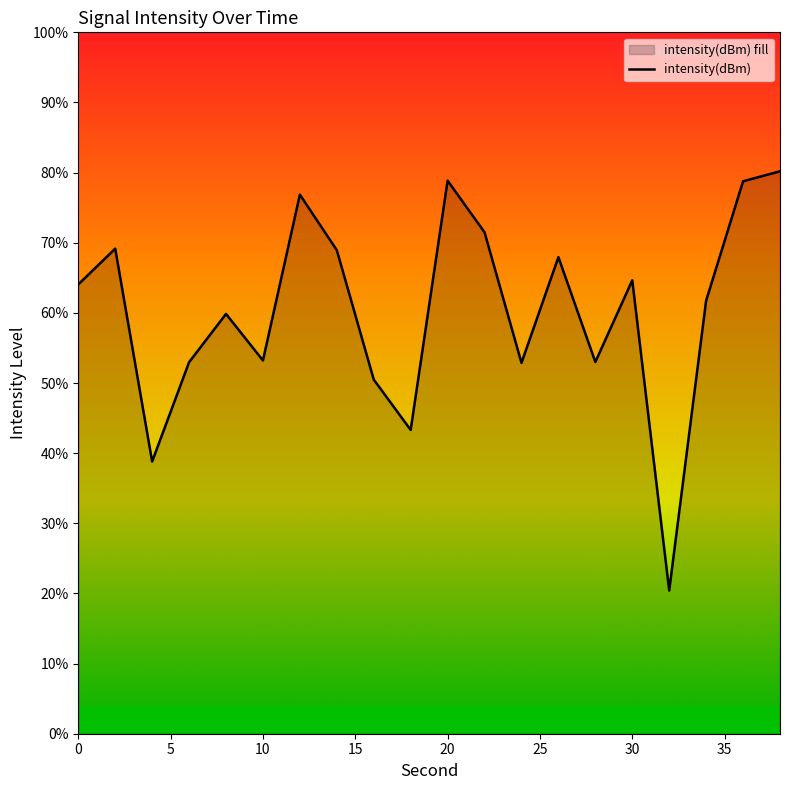

How many interior local peaks (higher than both neighbors) does the data have?

6